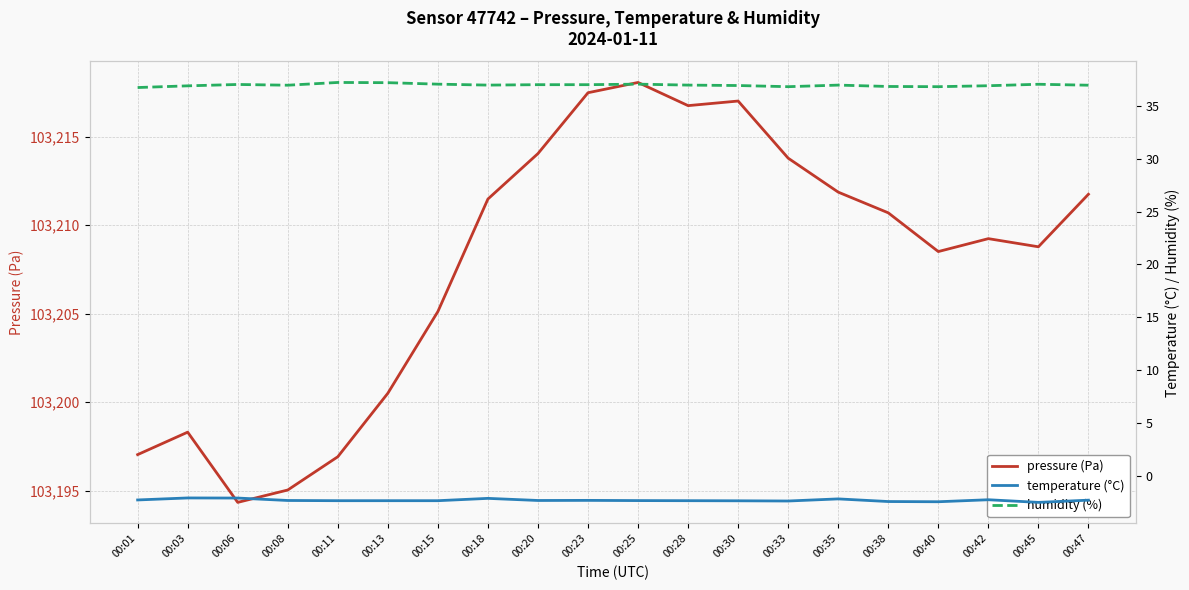

What is the sum of the pressure (Pa) values at 00:20 and 00:28?

206430.8